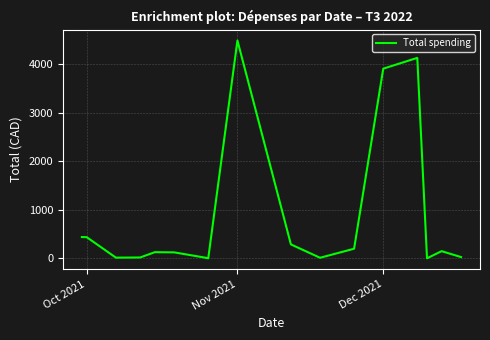

What is the greatest value displayed?

4482.6